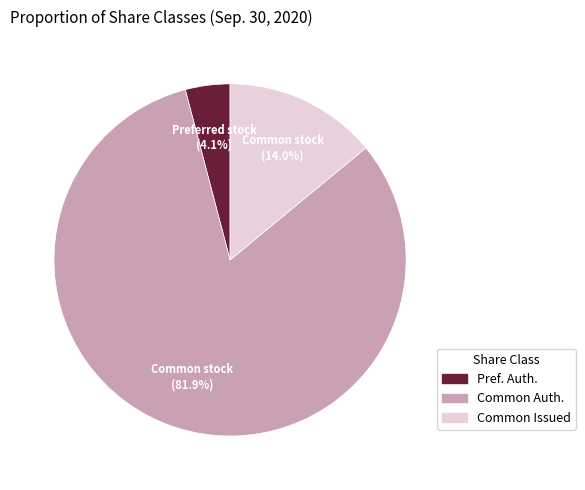

Approximately how many times larger is the value at Common Auth. compared to Pref. Auth.?

20.0